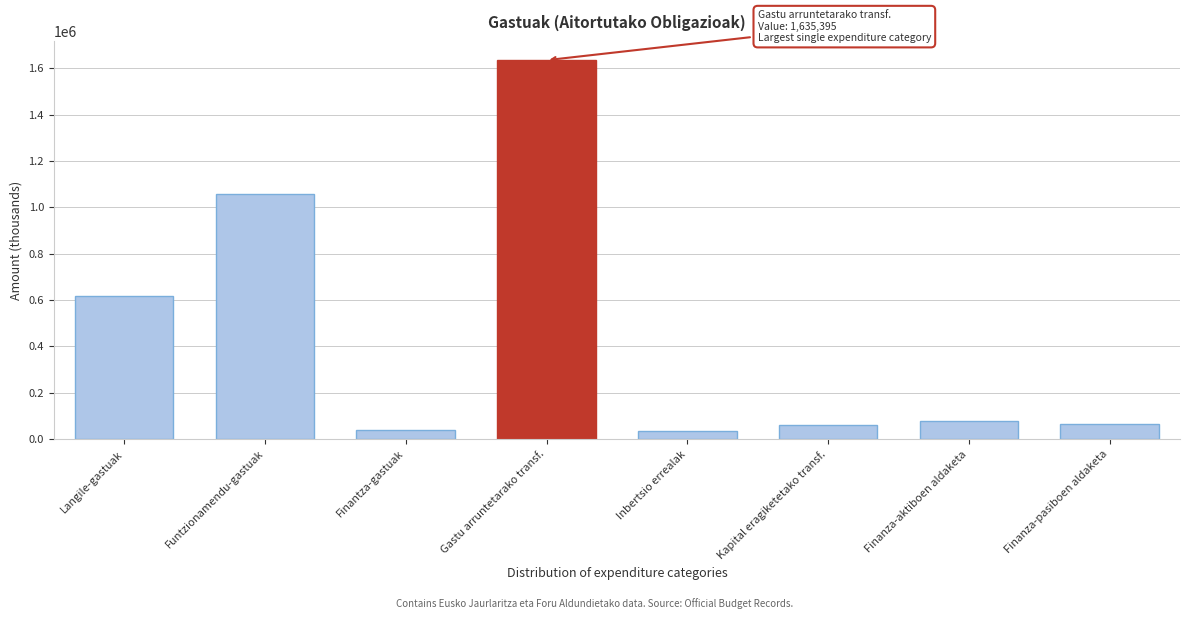

What is the average value?

448551.2